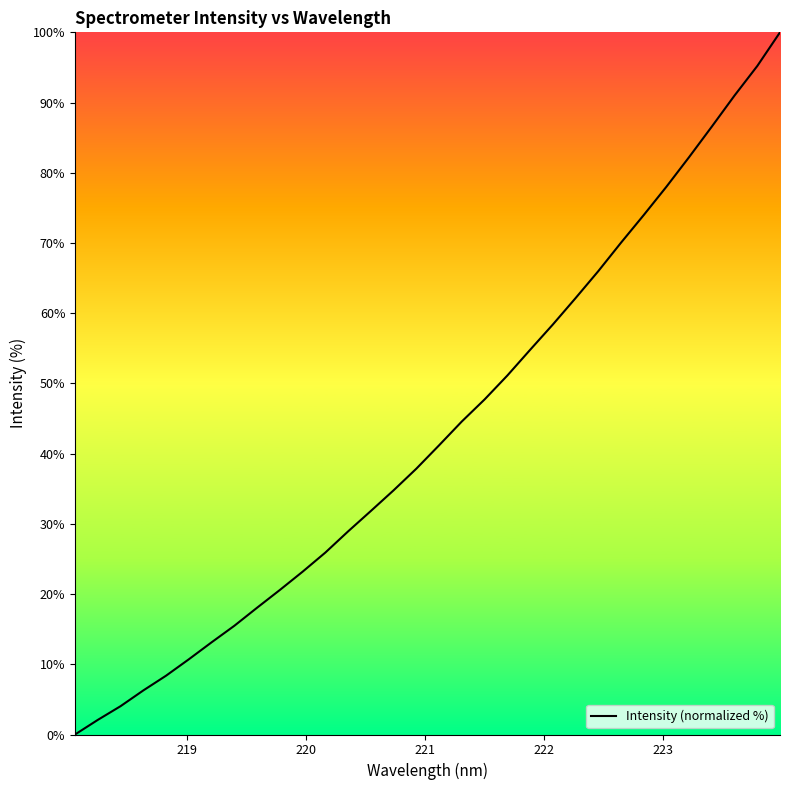

What is the maximum value shown in the chart?

100.0